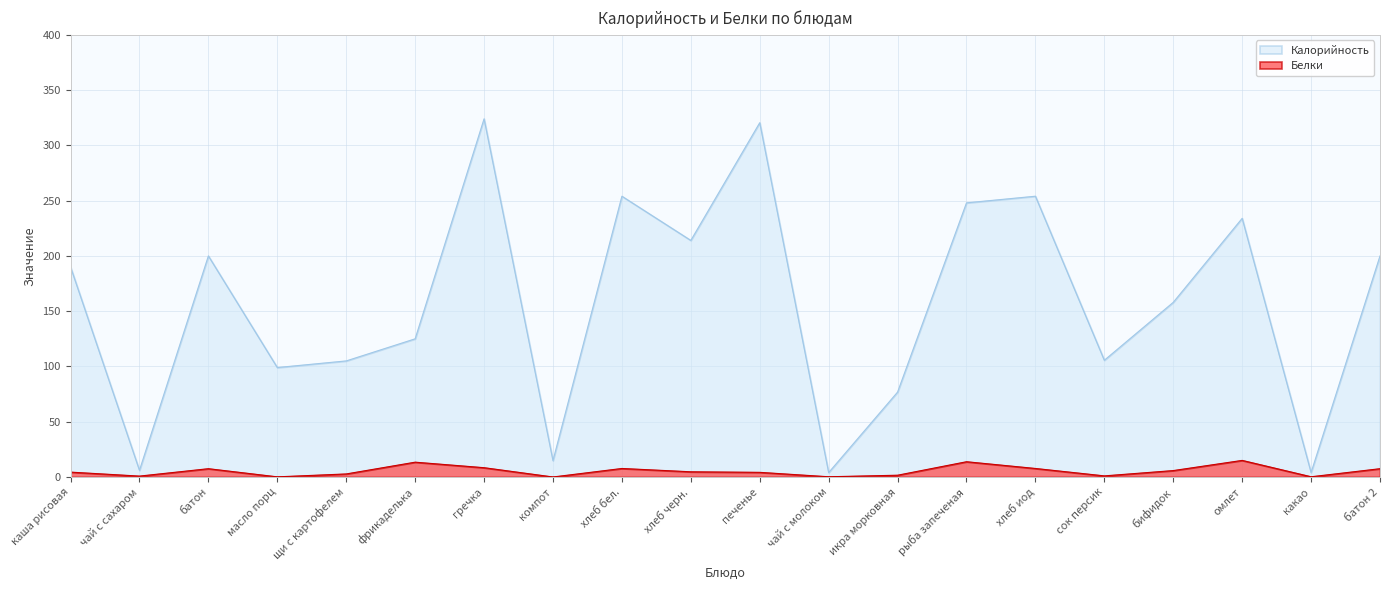

Which series has the widest spread of values?

Калорийность